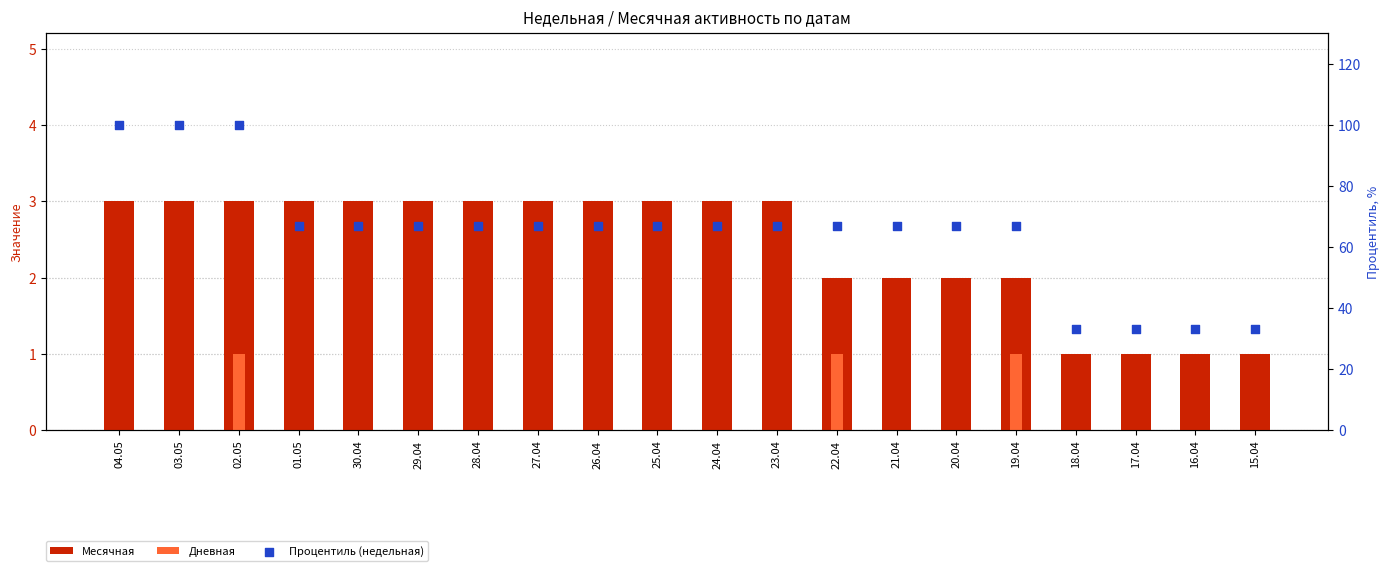

Which series reaches the minimum Y coordinate?

Дневная